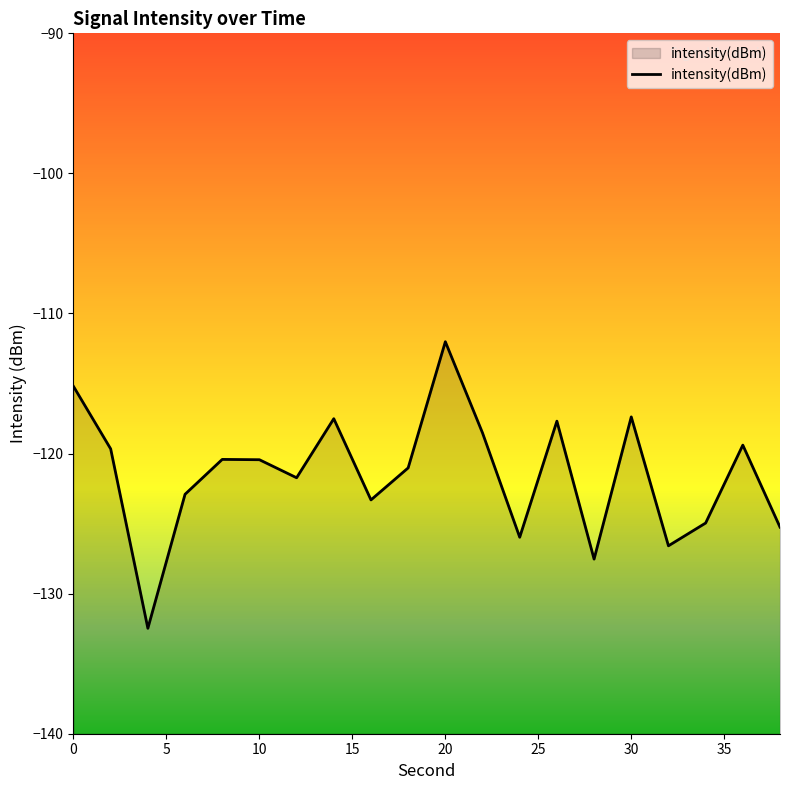

How many points are lower than both their immediate neighbors (excluding endpoints)?

6